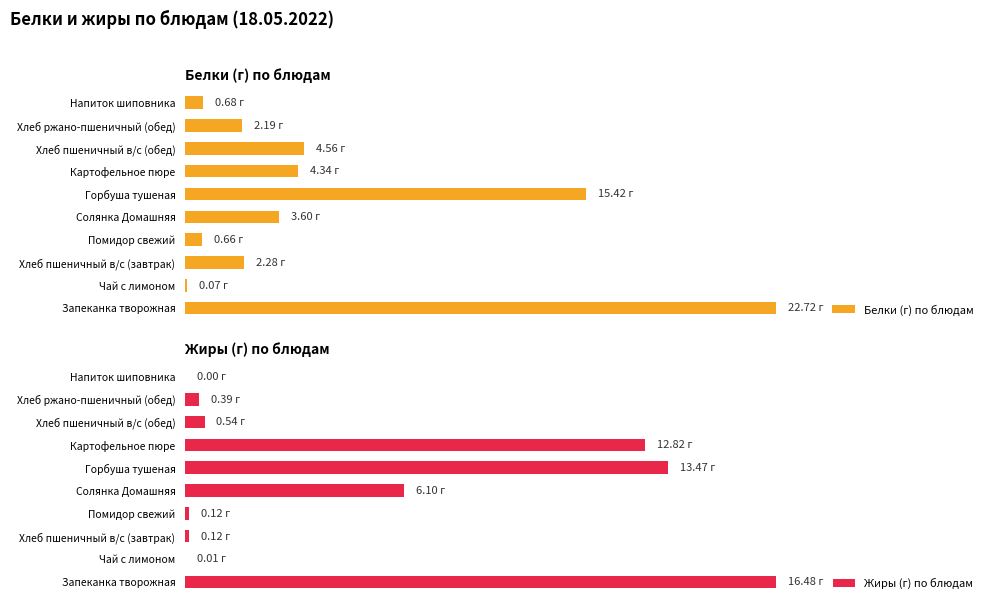

What is the difference between the second highest and second lowest values in the Белки (г) по блюдам series?

14.8